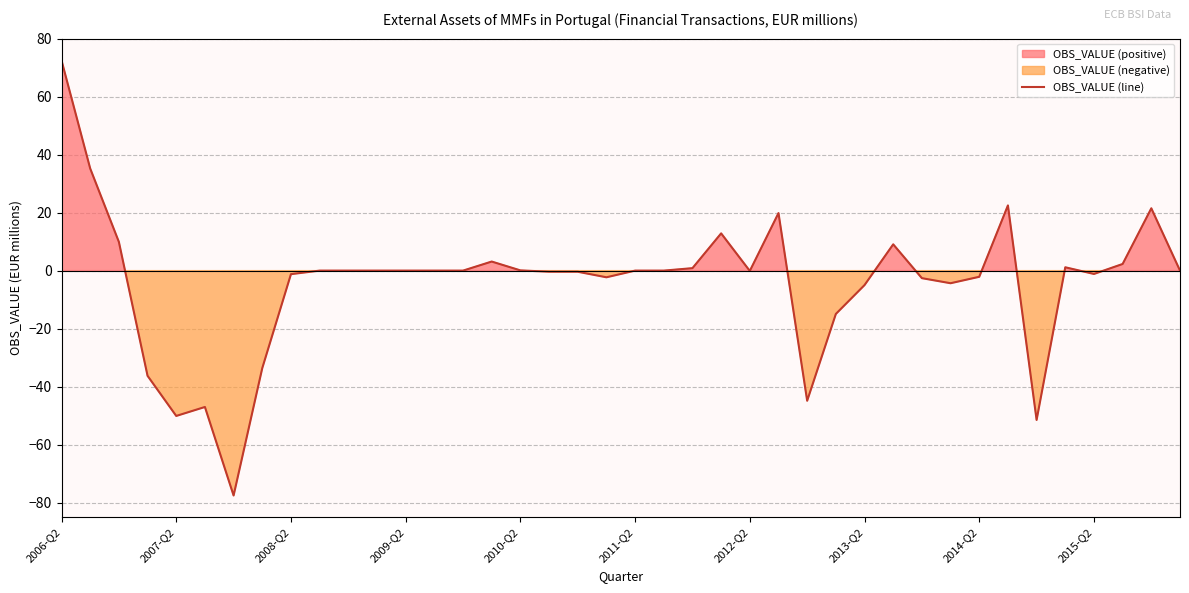

How many values are below 0?

18